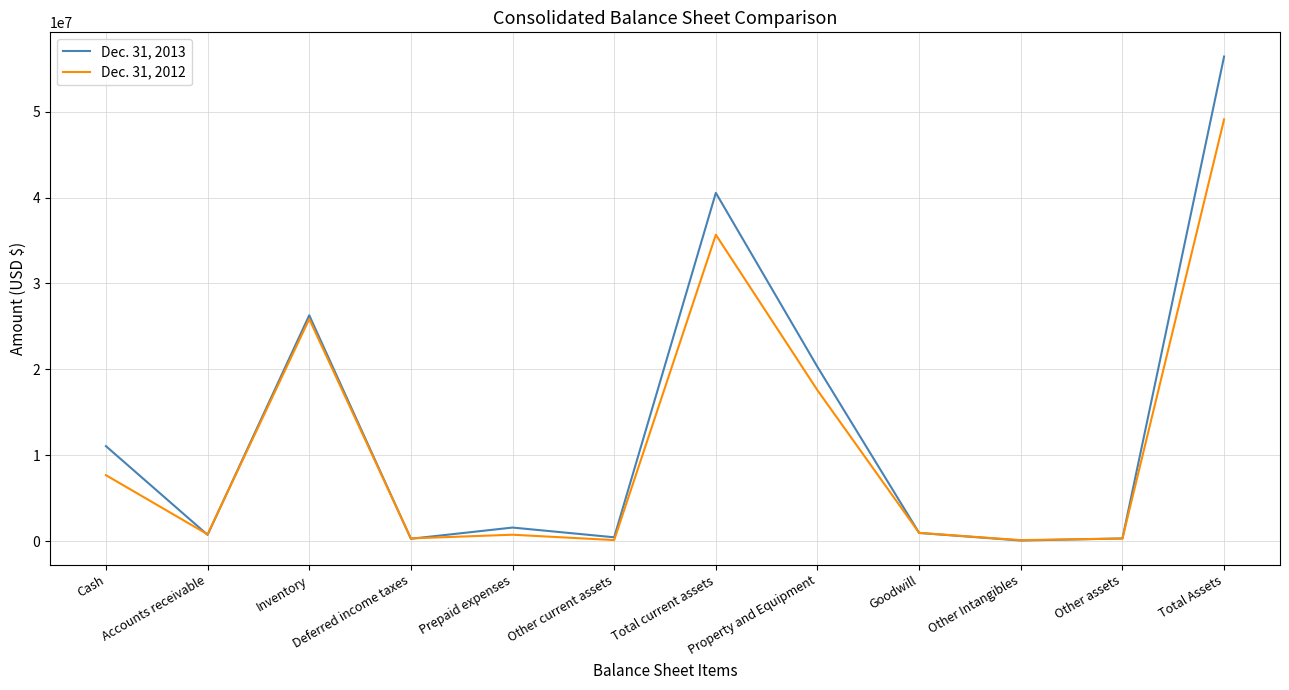

Rank the series by their maximum value, from lowest to highest.

Dec. 31, 2012, Dec. 31, 2013